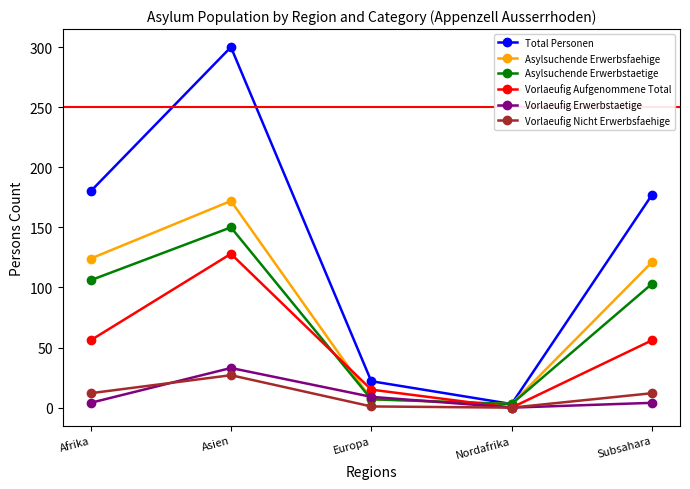

True or false: Asylsuchende Erwerbstaetige has a value of 3 at Nordafrika.

True